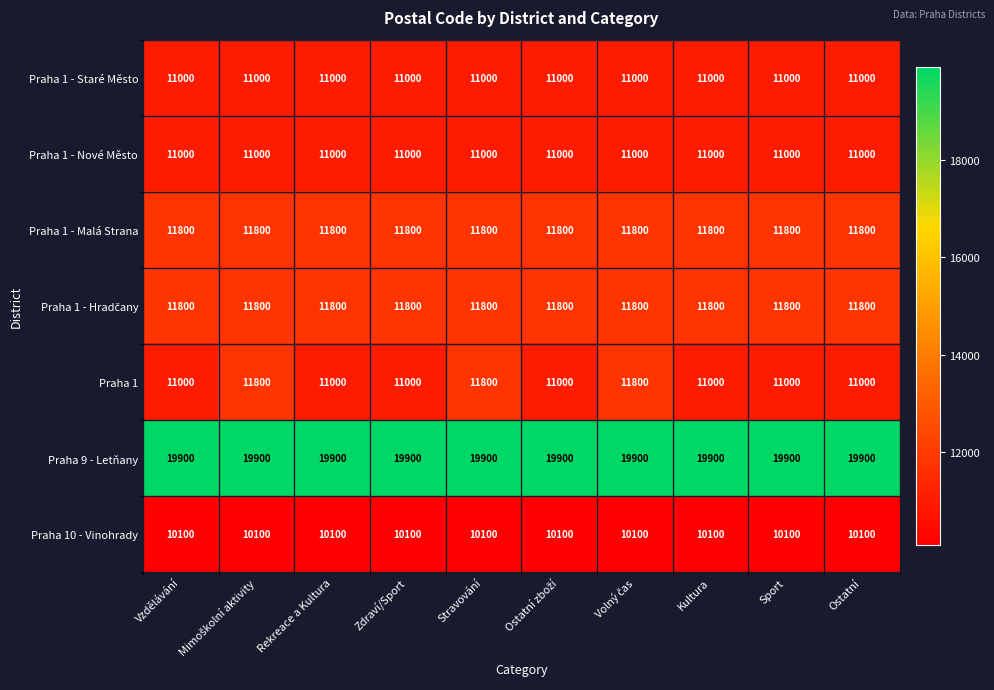

What is the maximum value shown in the chart?

19900